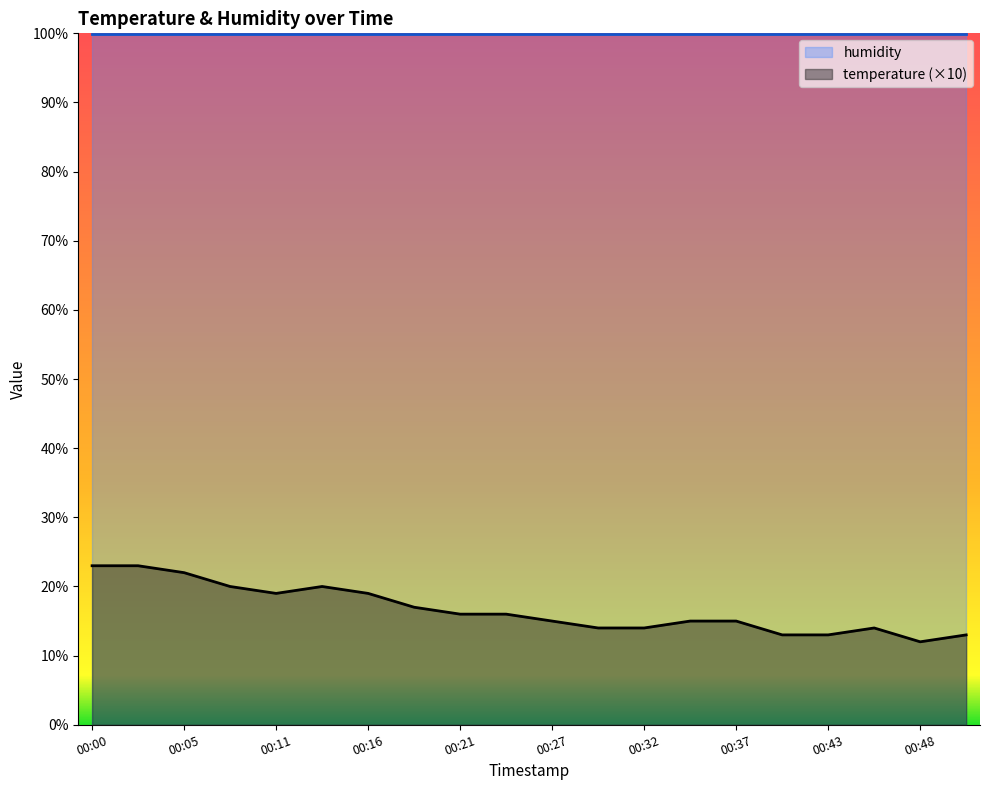

The humidity series shows 145.1 at 00:43. True or false?

False